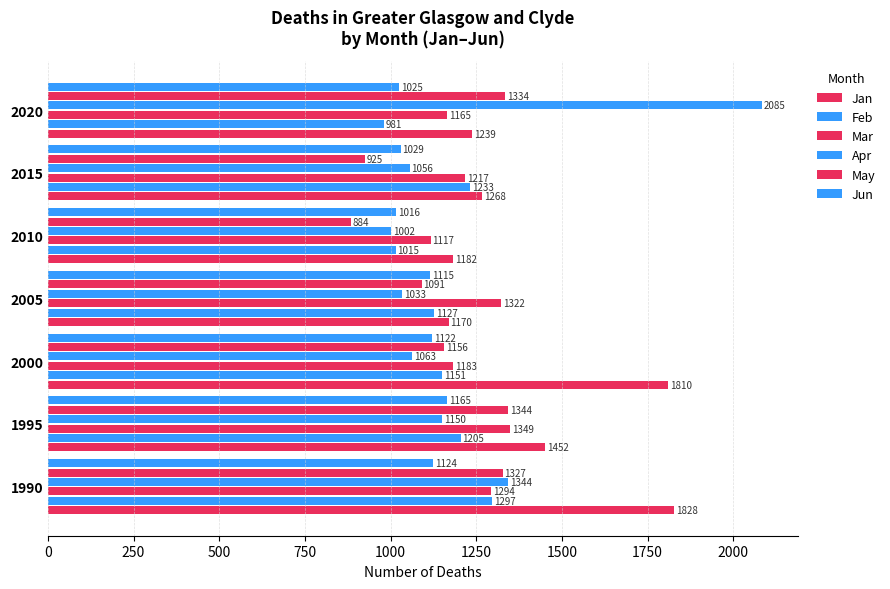

Count the number of data series in this chart.

6